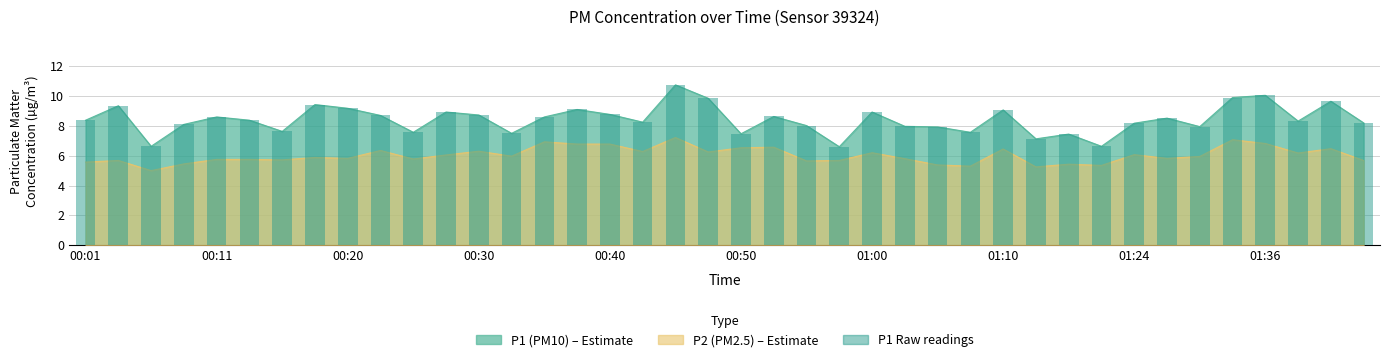

What is the sum of the P1 values at 01:15 and 01:08?

14.7